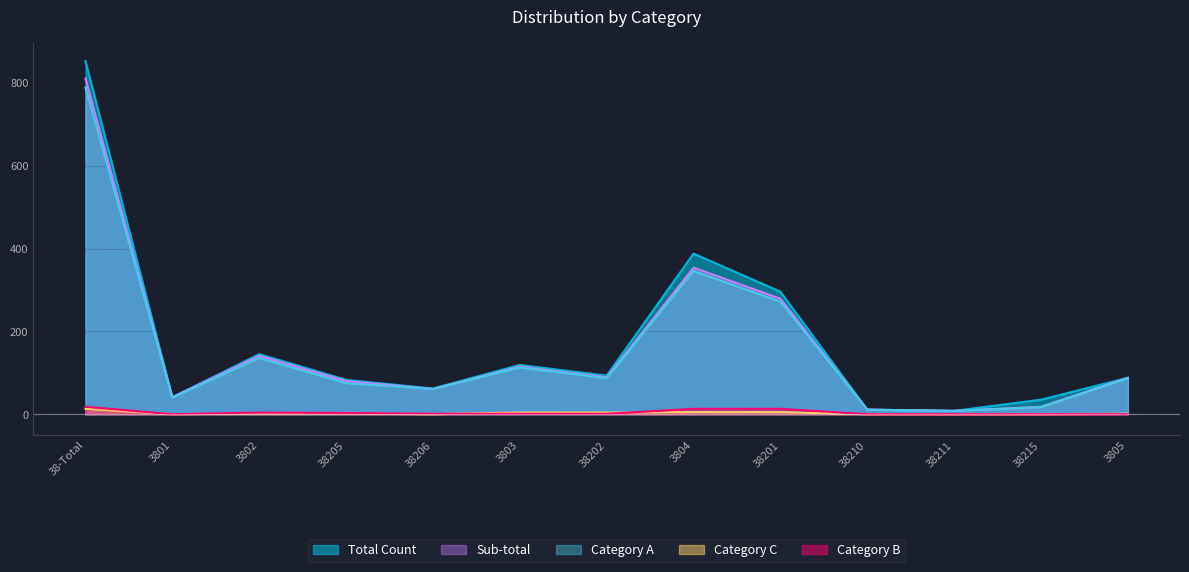

What is the difference between the second highest and second lowest values in the Category A series?

335